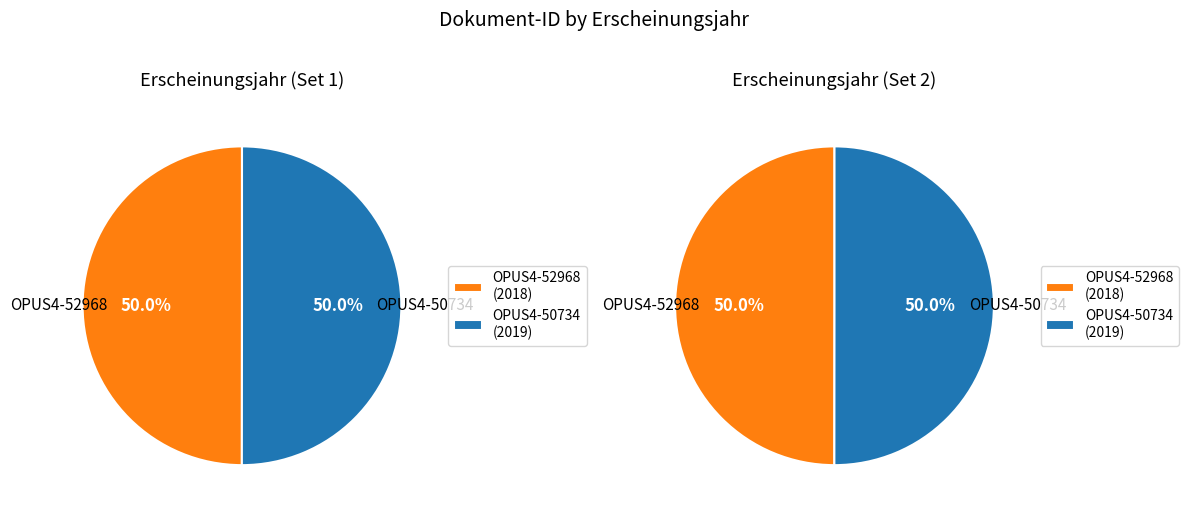

Which has a higher value, OPUS4-50734 or OPUS4-52968?

OPUS4-50734